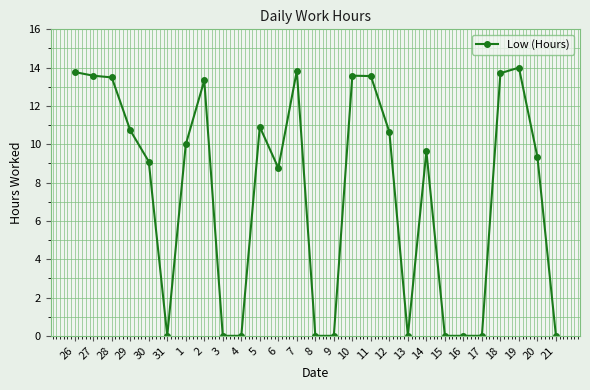

What is the value of the 8th point from the left?

13.3